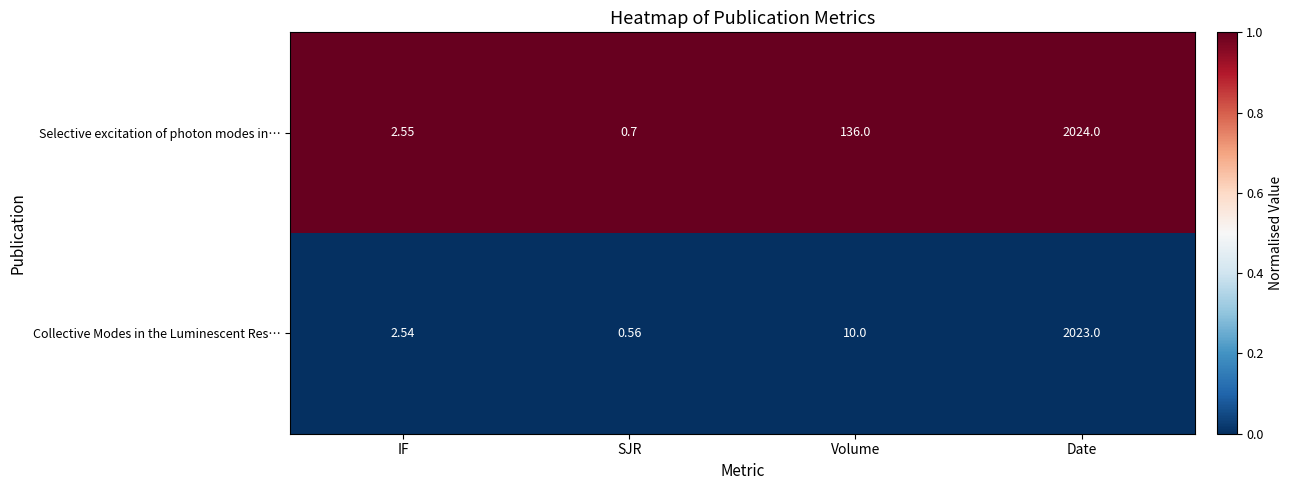

At which category does the chart reach its peak across all series?

Date